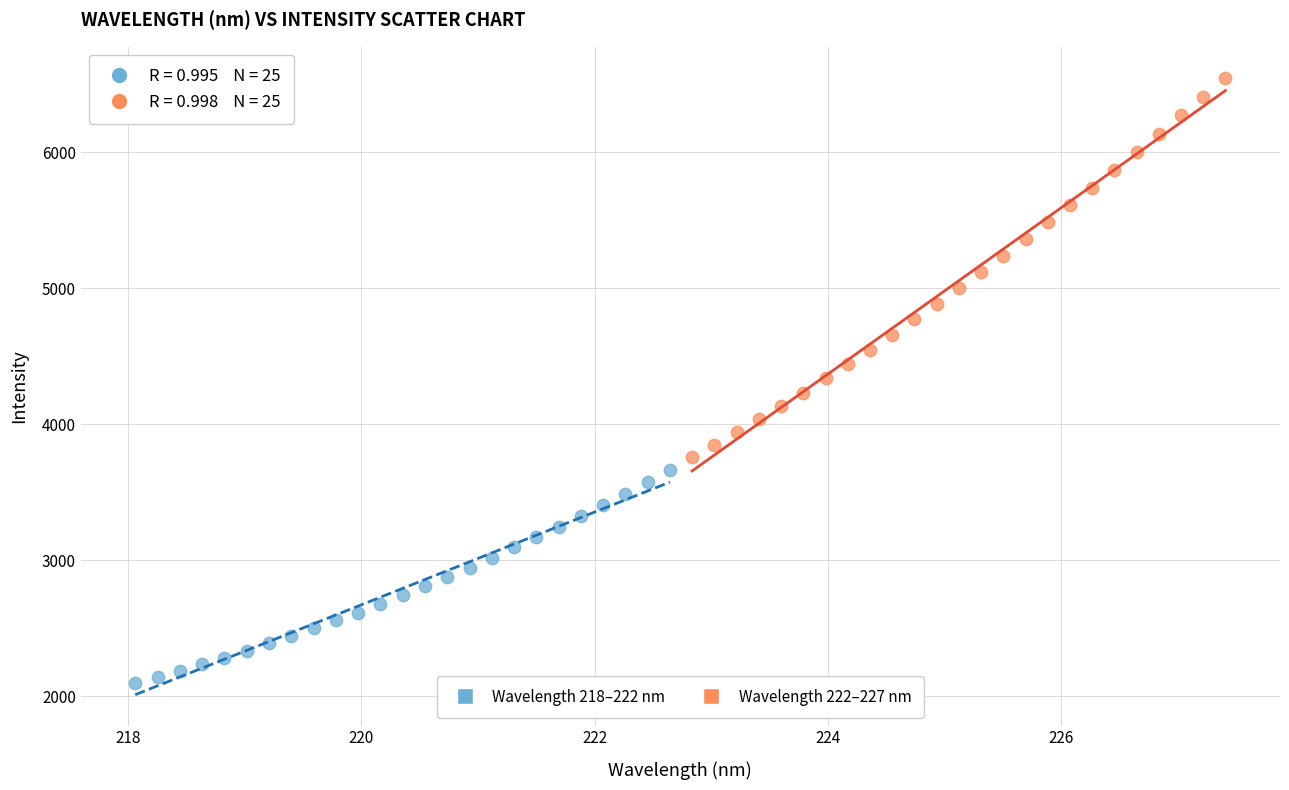

Which series reaches the maximum Y coordinate?

Wavelength 222–227 nm